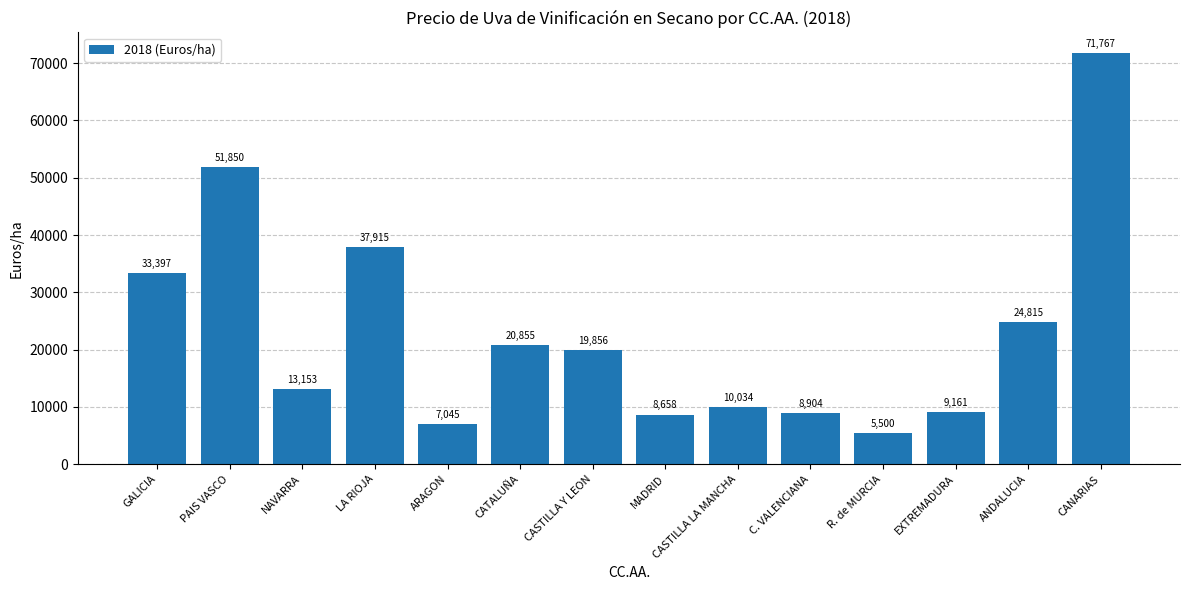

What is the label of the 12th bar from the left?

EXTREMADURA